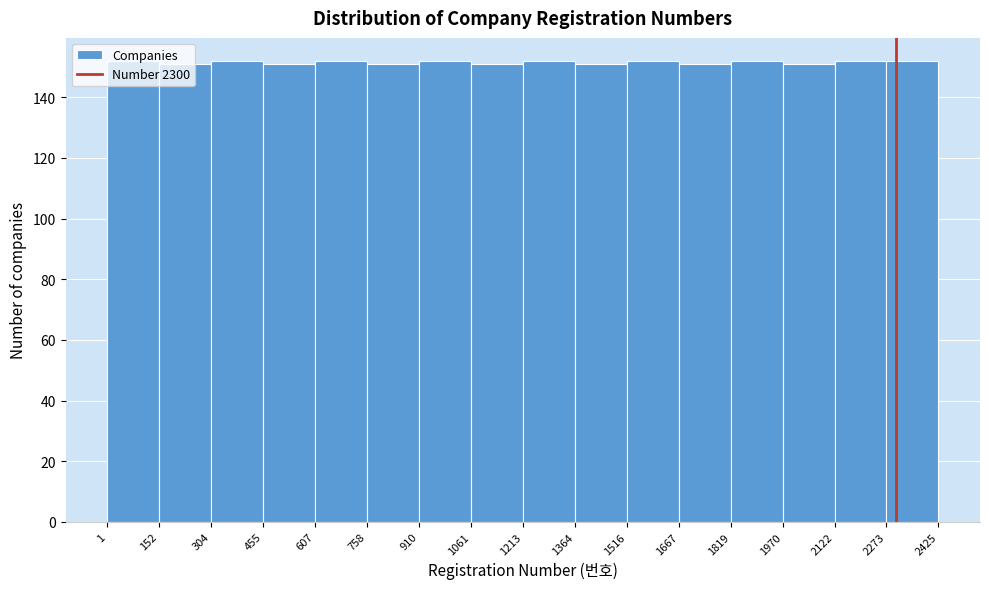

Reading left to right, list every bar in this chart as the range it spans on the x-axis followed by its height. The values are not printed on the chart, so give them approximately, as read against the axis.

1 to 152: 152
152 to 304: 152
304 to 455: 152
455 to 607: 152
607 to 758: 152
758 to 910: 152
910 to 1061: 152
1061 to 1213: 152
1213 to 1364: 152
1364 to 1516: 152
1516 to 1667: 152
1667 to 1819: 152
1819 to 1970: 152
1970 to 2122: 152
2122 to 2273: 152
2273 to 2425: 152